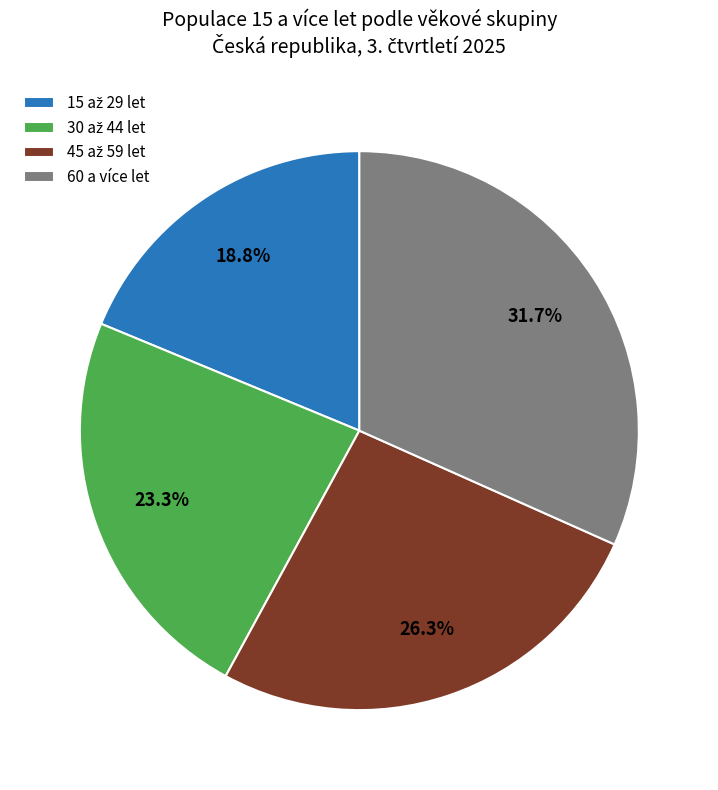

Which category has the biggest portion of the pie?

60 a více let